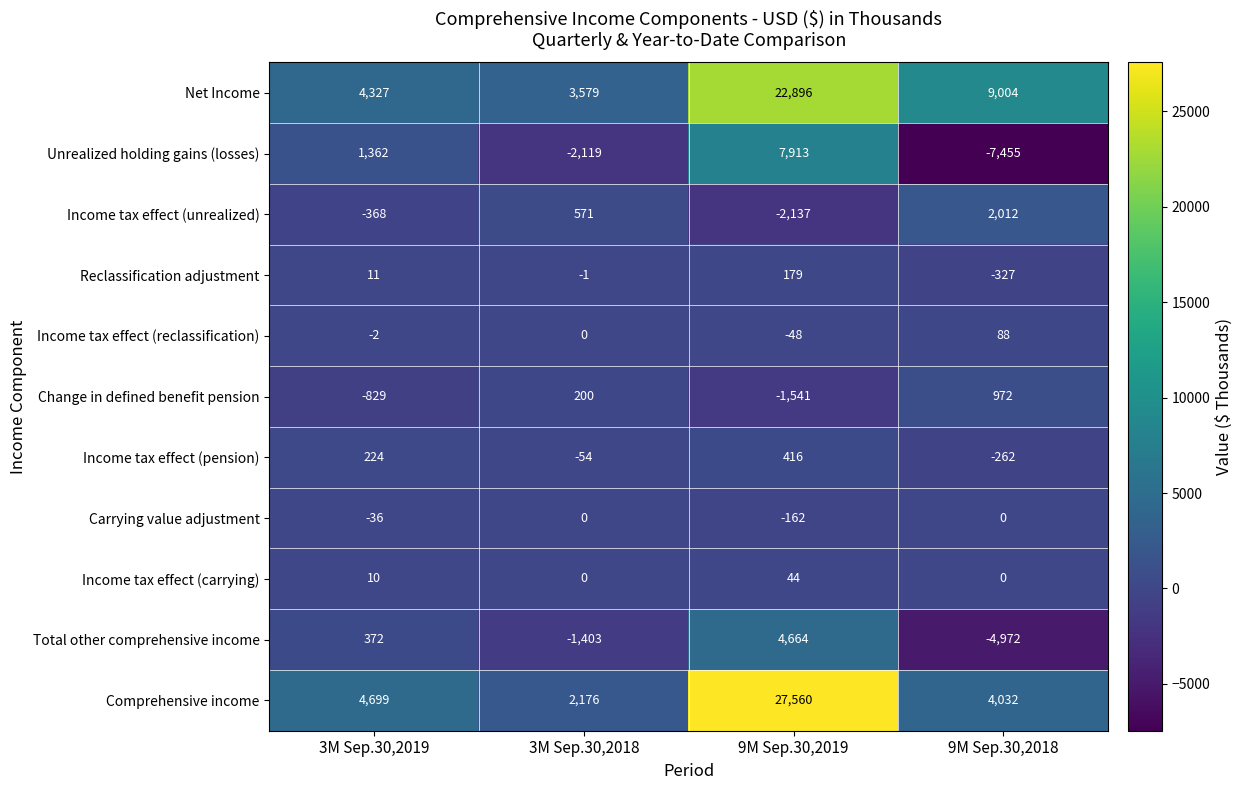

Which series changed the most between 3M Sep.30,2019 and 3M Sep.30,2018?

Unrealized holding gains (losses)